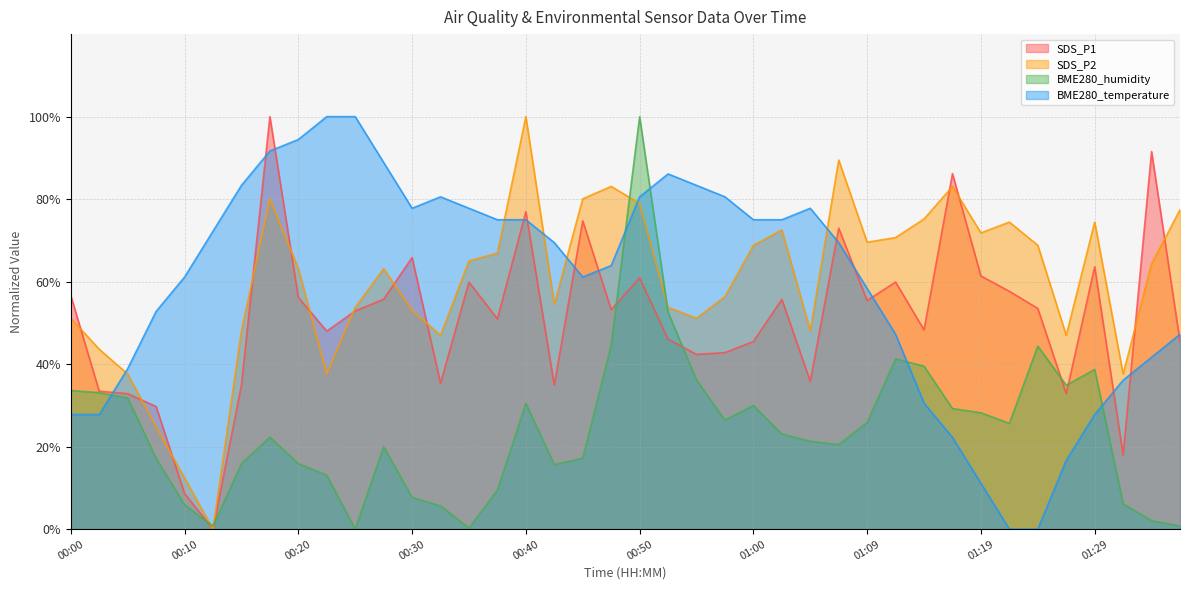

True or false: BME280_humidity has a value of 77.9 at 00:52.

False